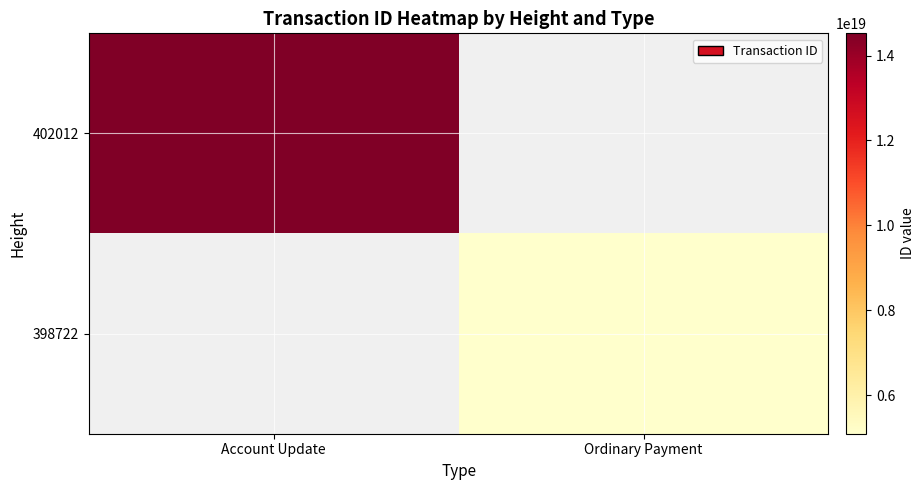

What is the total value across all series at Account Update?

14524528923293782016